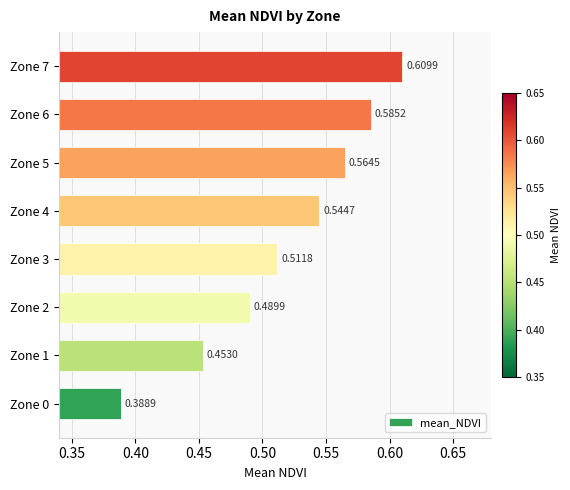

Which has a higher value, Zone 3 or Zone 0?

Zone 3